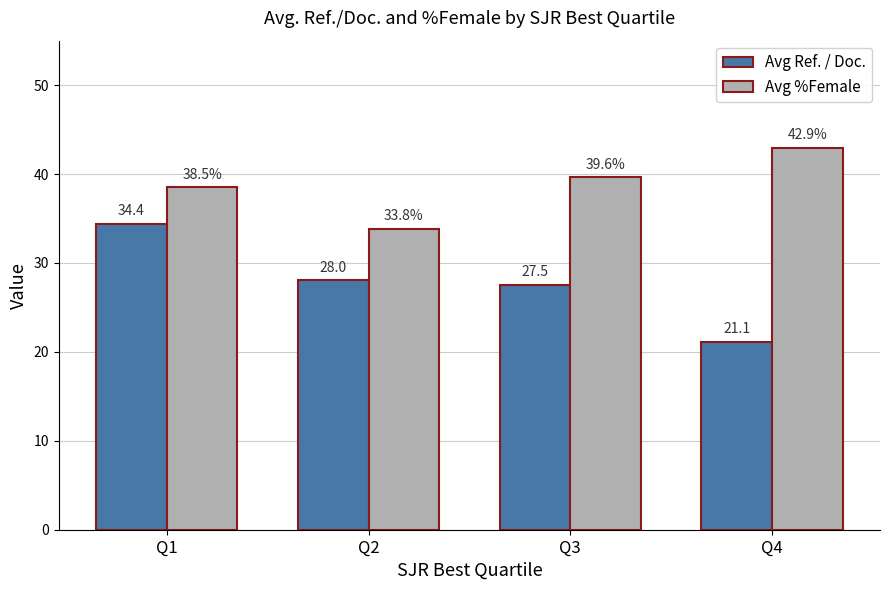

What is the sum of all Avg Ref. / Doc. values?

111.1